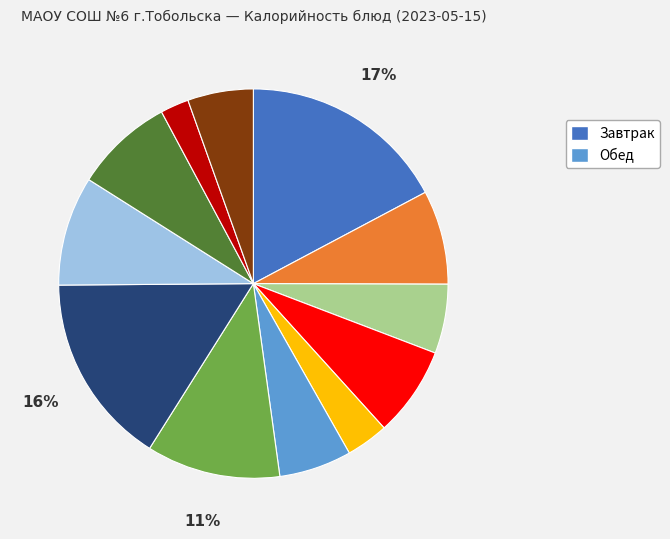

Is there any slice that represents more than half of the pie?

No